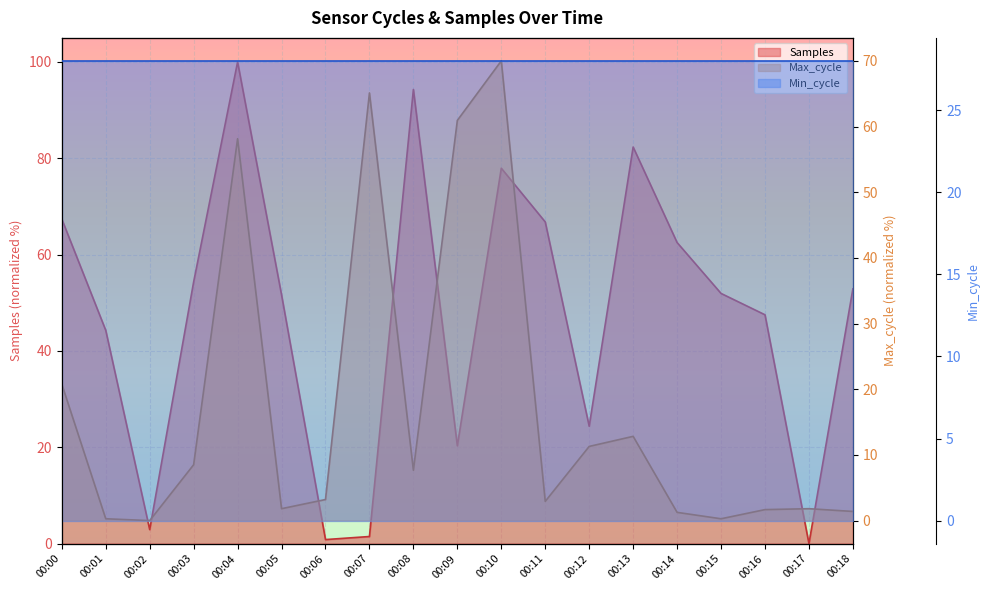

The value of Max_cycle at 00:05 is 2.8. True or false?

False